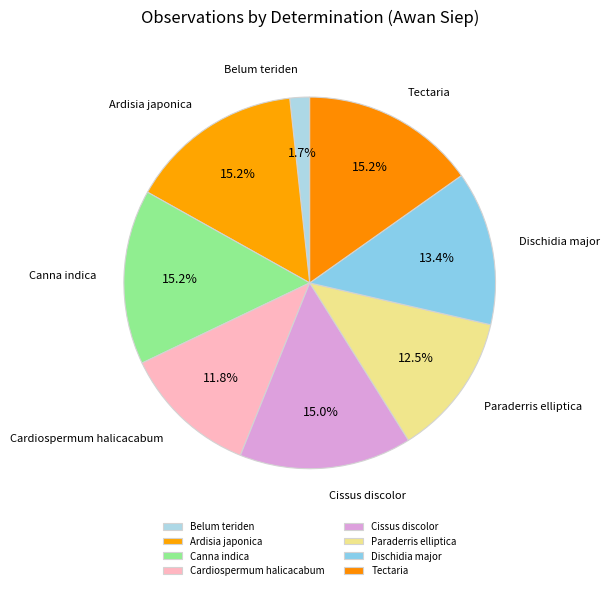

What is the total percentage of Ardisia japonica and Tectaria?

30.4%